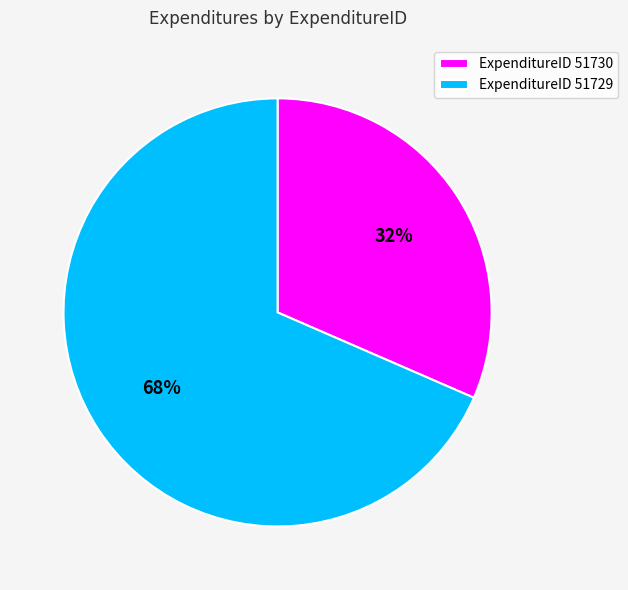

What is the majority slice?

ExpenditureID 51729